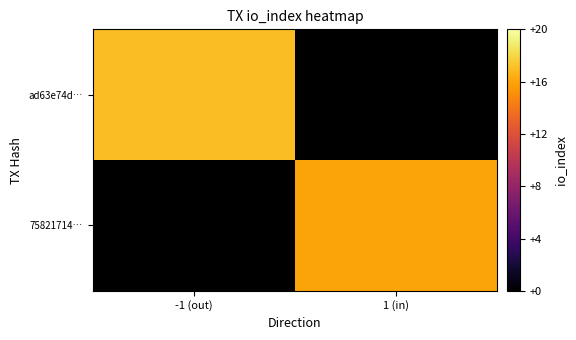

Which series has the widest spread of values?

ad63e74d…